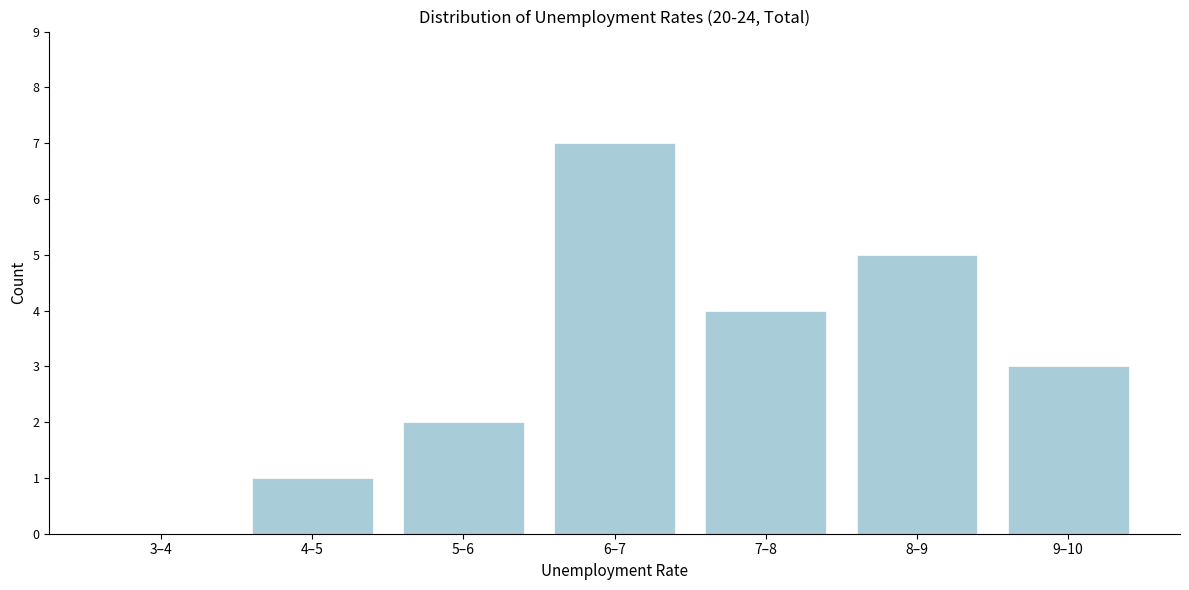

Reading left to right, what are all the values shown in this chart?

3–4=0	4–5=1	5–6=2	6–7=7	7–8=4	8–9=5	9–10=3